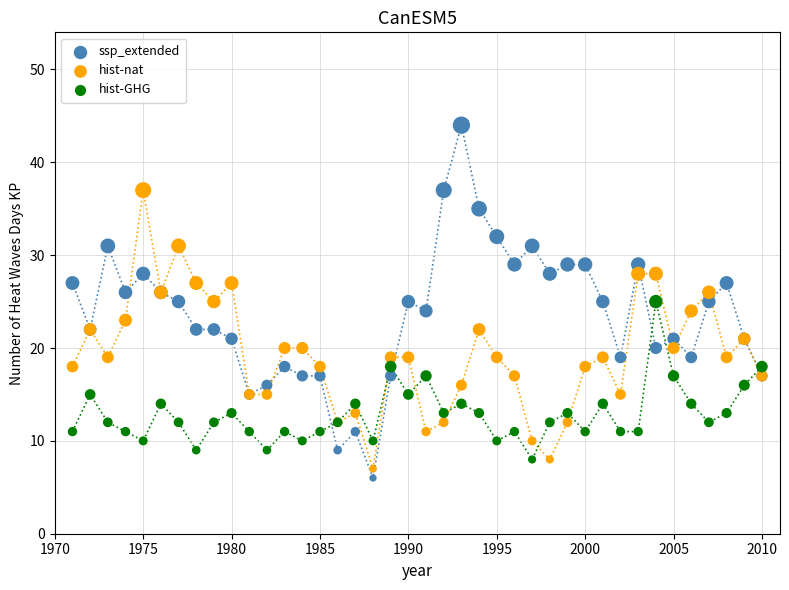

What is the X range (max minus min) for the scatter plot?

39